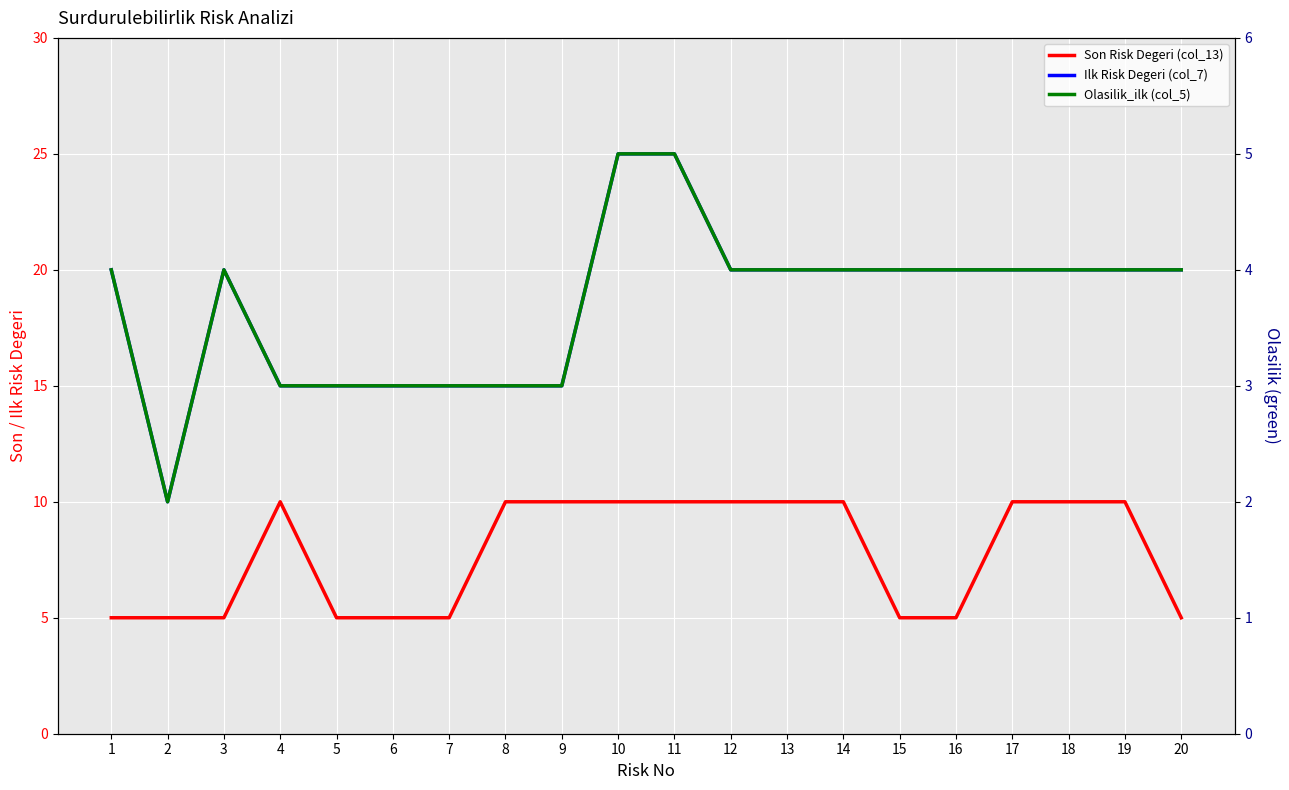

The value of Son Risk Degeri (col_13) at 6 is 5. True or false?

True